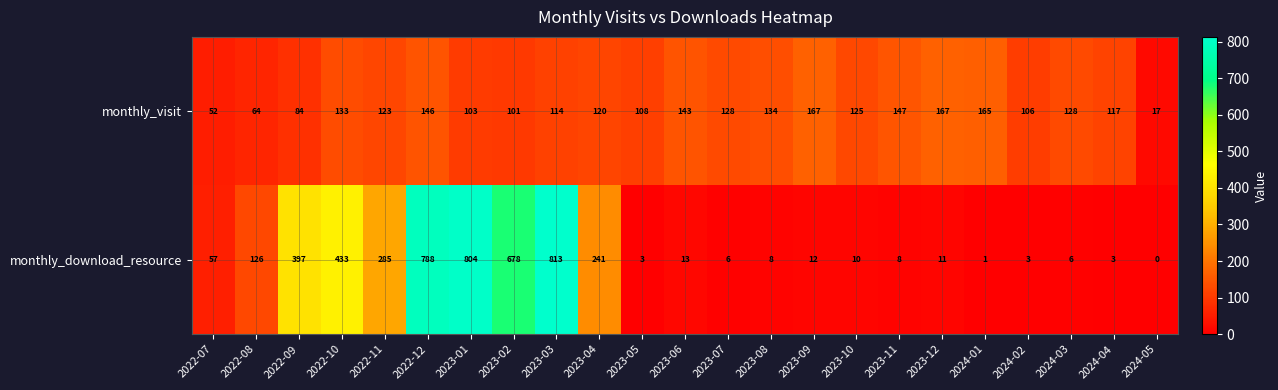

Which series has the largest total across all categories?

monthly_download_resource